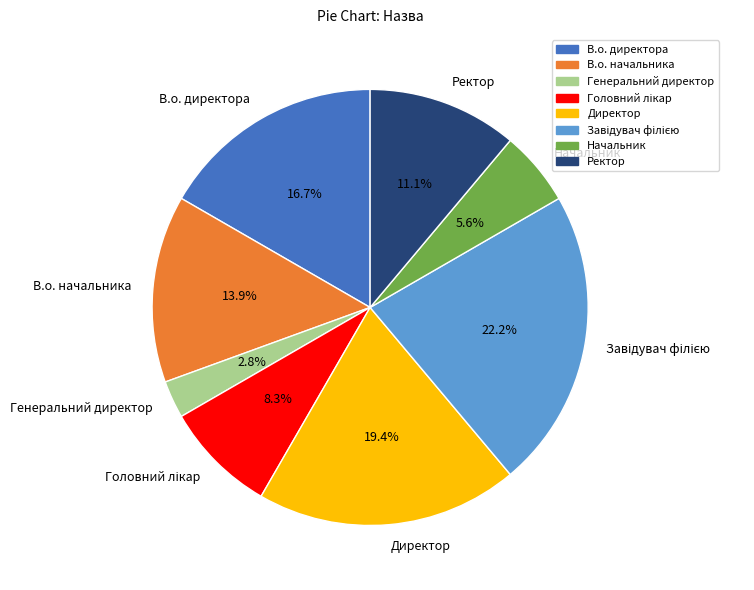

How much of the chart is everything except В.о. директора?

83.3%